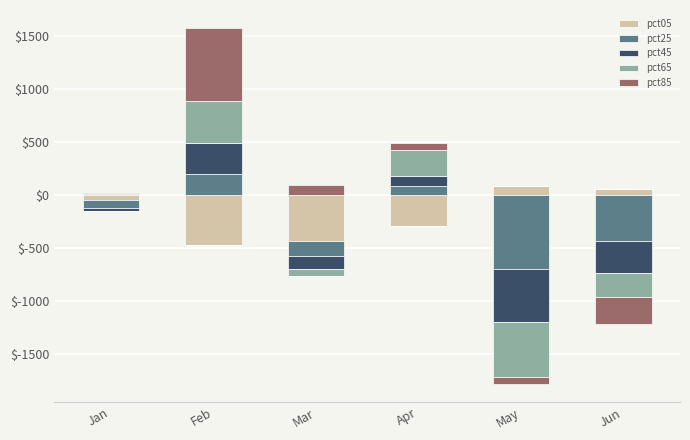

Which has a higher value, Jun or Apr?

Jun